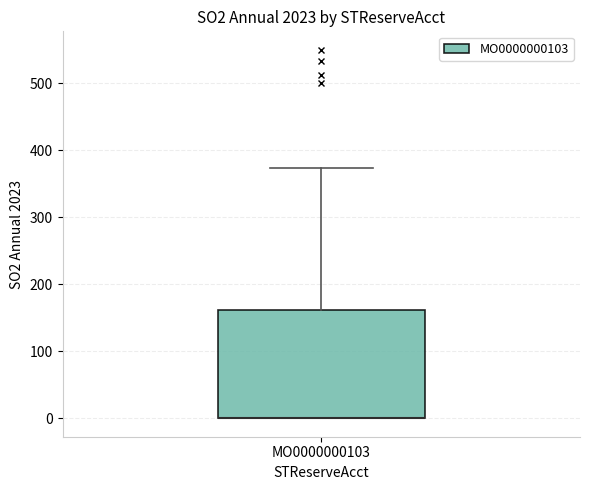

Transcribe this box plot: give where the median line is, the range the box spans, and where the two whiskers end, as read against the y-axis. The values are not printed on the chart, so give them approximately, as read against the axis.

median 0 (drawn on the box's lower edge), box 0 to 160, whiskers 0 to 370